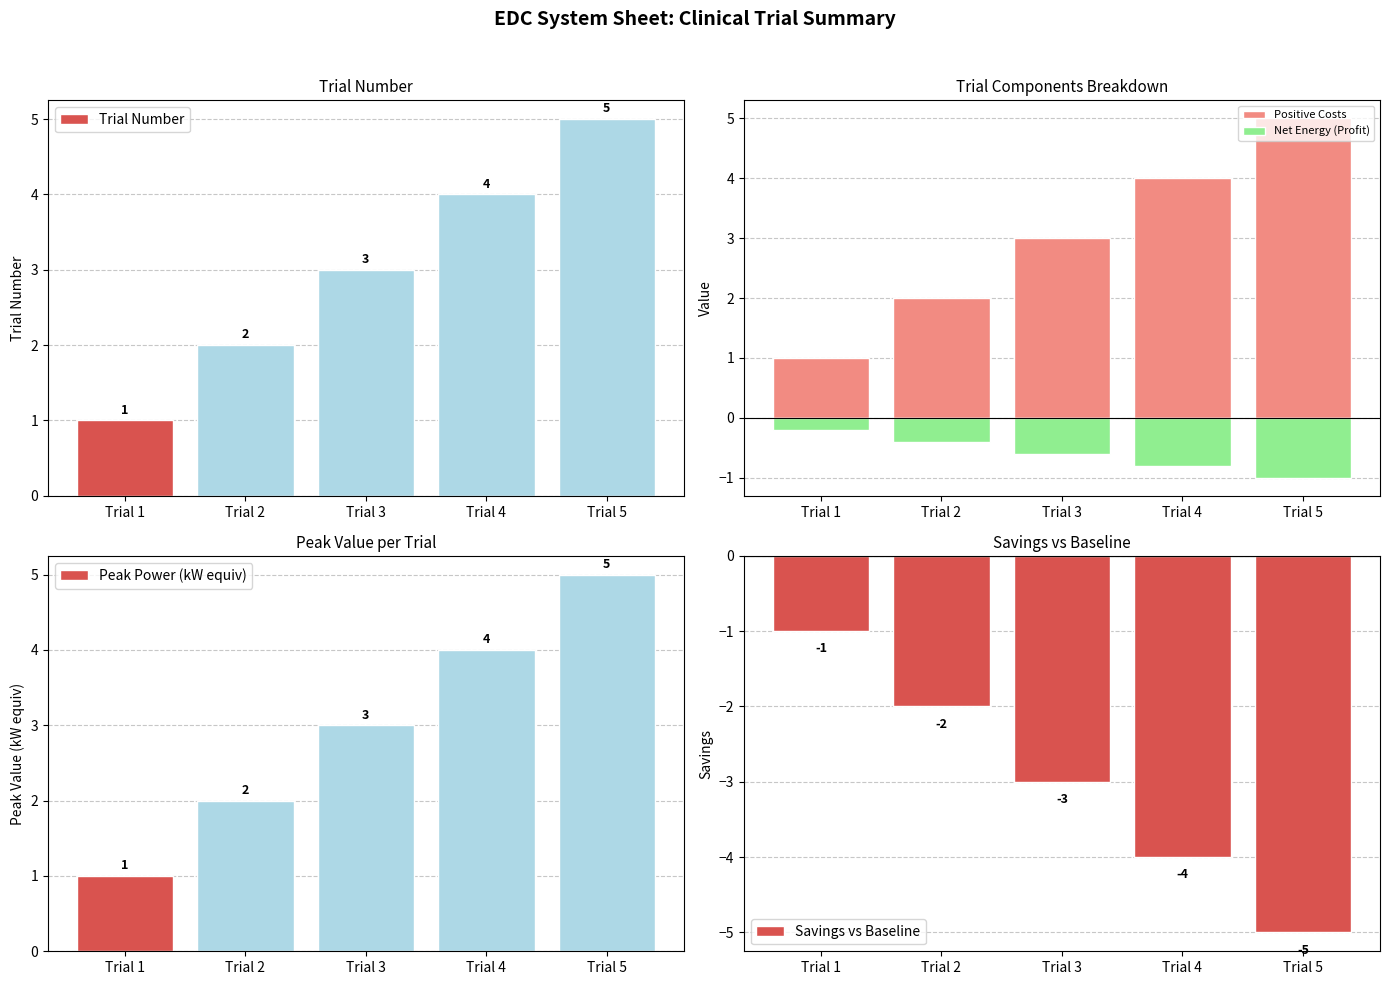

At how many categories does at least one series exceed 3?

2